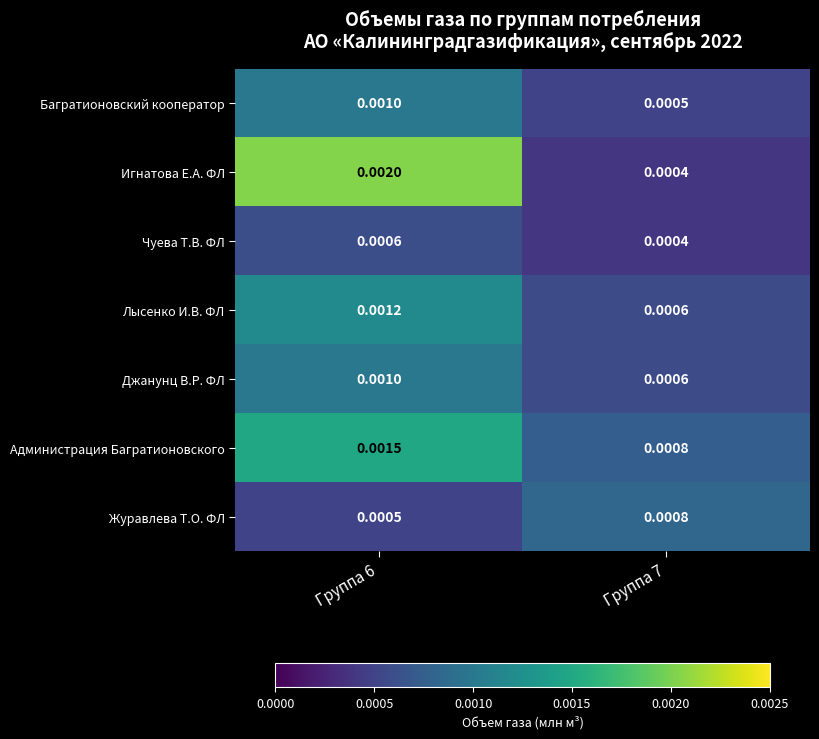

Which series has the widest spread of values?

Игнатова Е.А. ФЛ